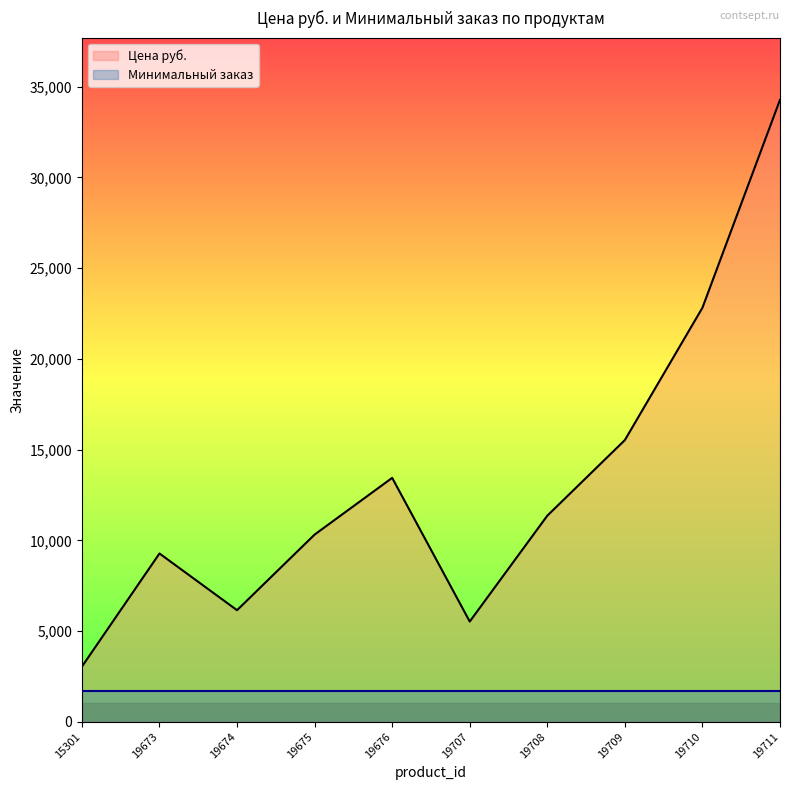

How many data points are above 11358?

4